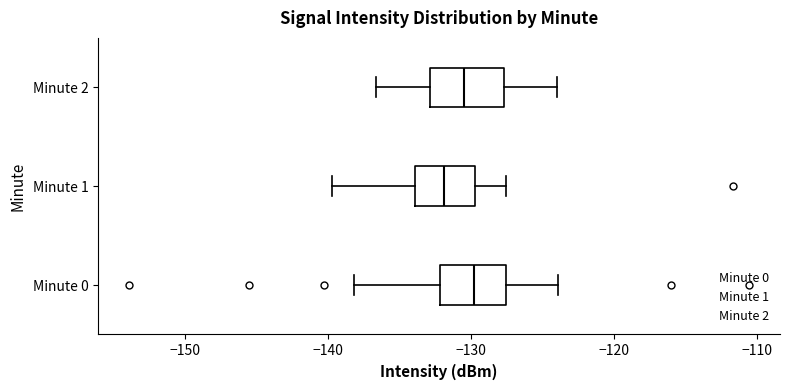

Which box has the furthest to the left median line?

Minute 1